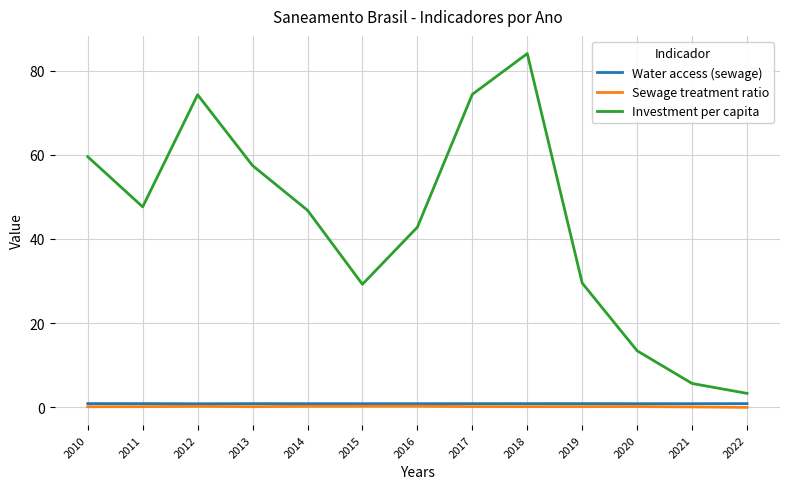

Between 2017 and 2020, which series saw the biggest shift?

Investment per capita